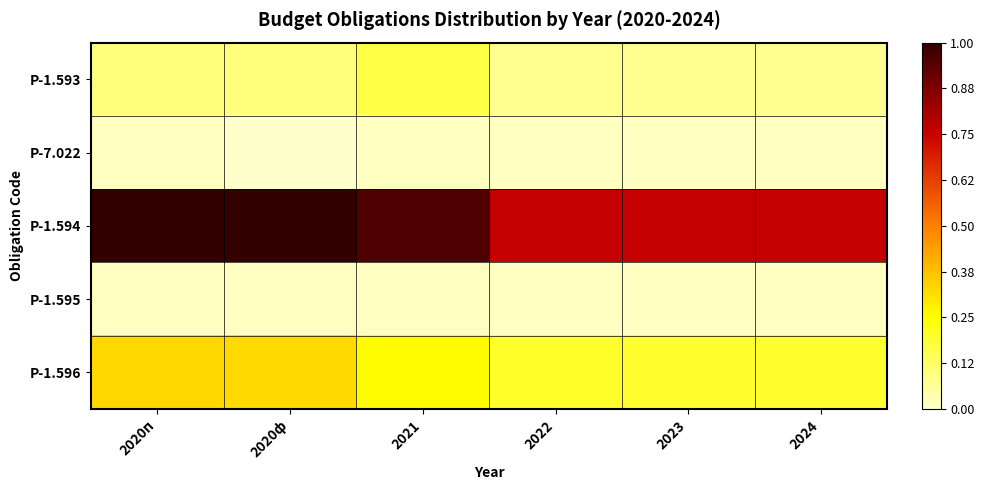

At how many categories does at least one series exceed 0?

6